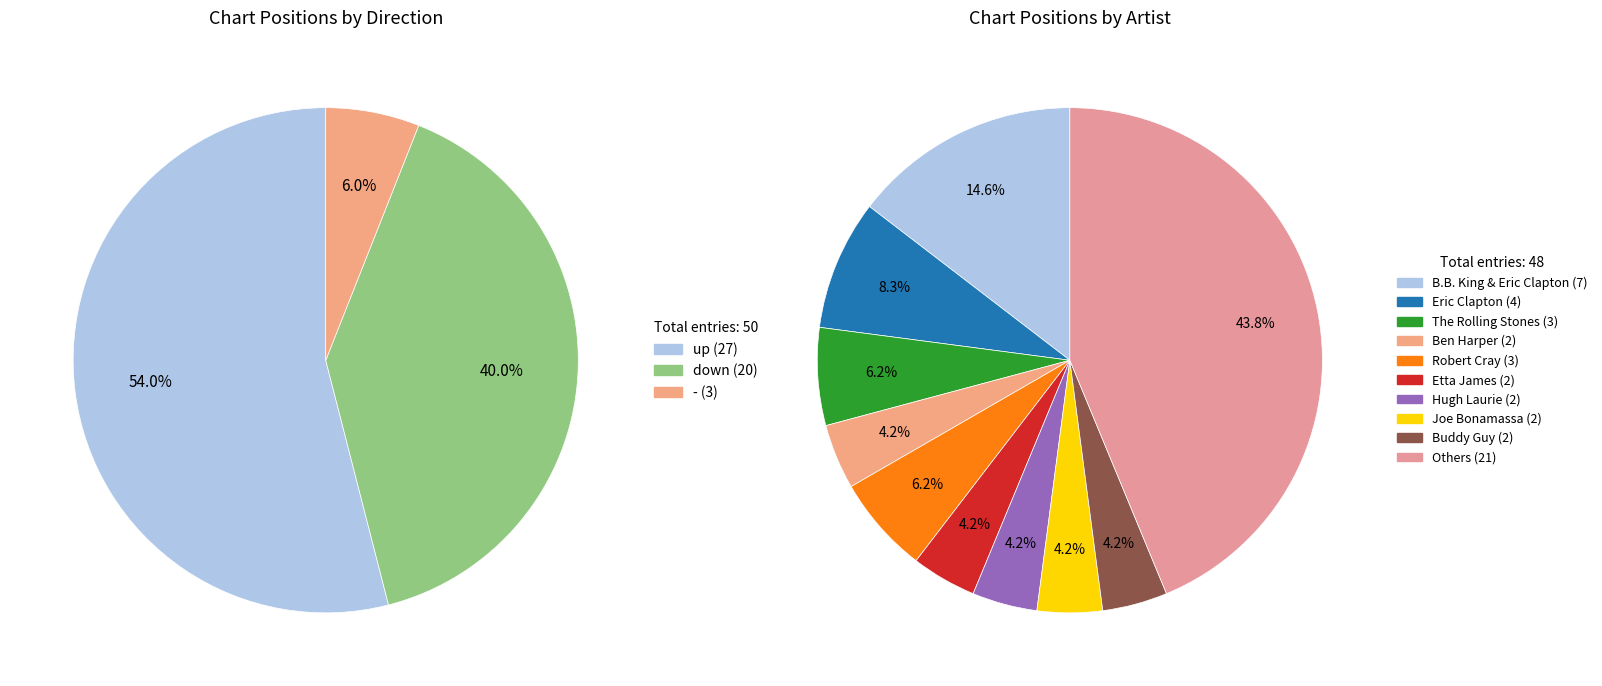

Which category has the smallest portion of the pie?

-